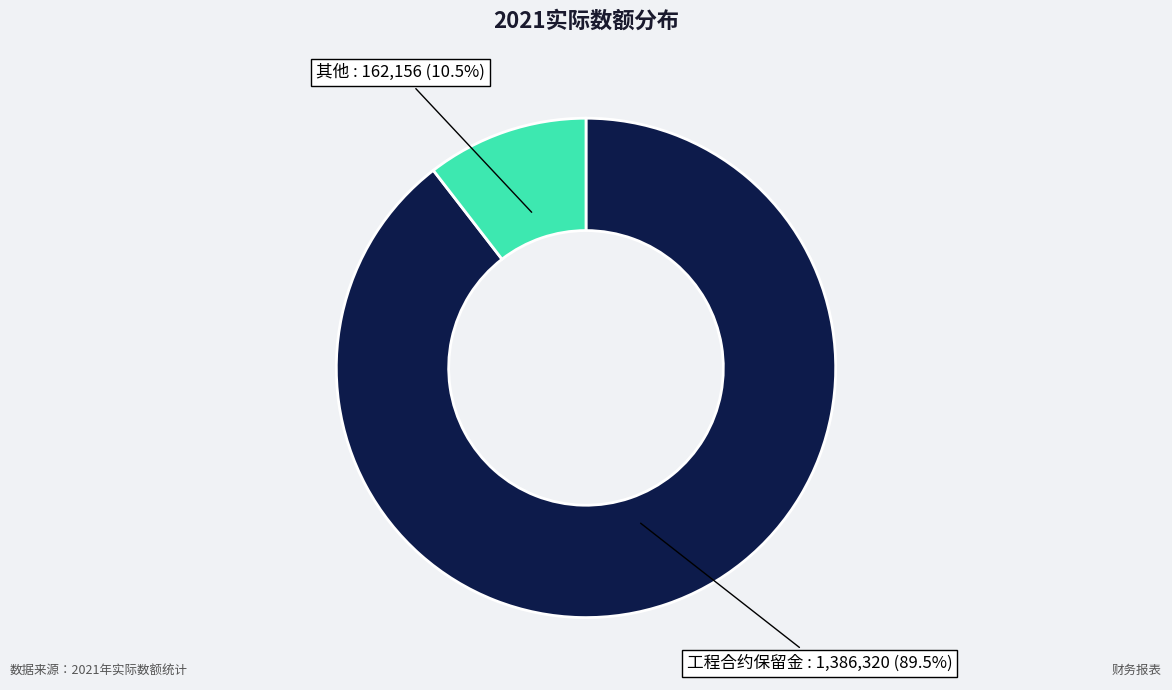

How many slices are in this pie chart?

2